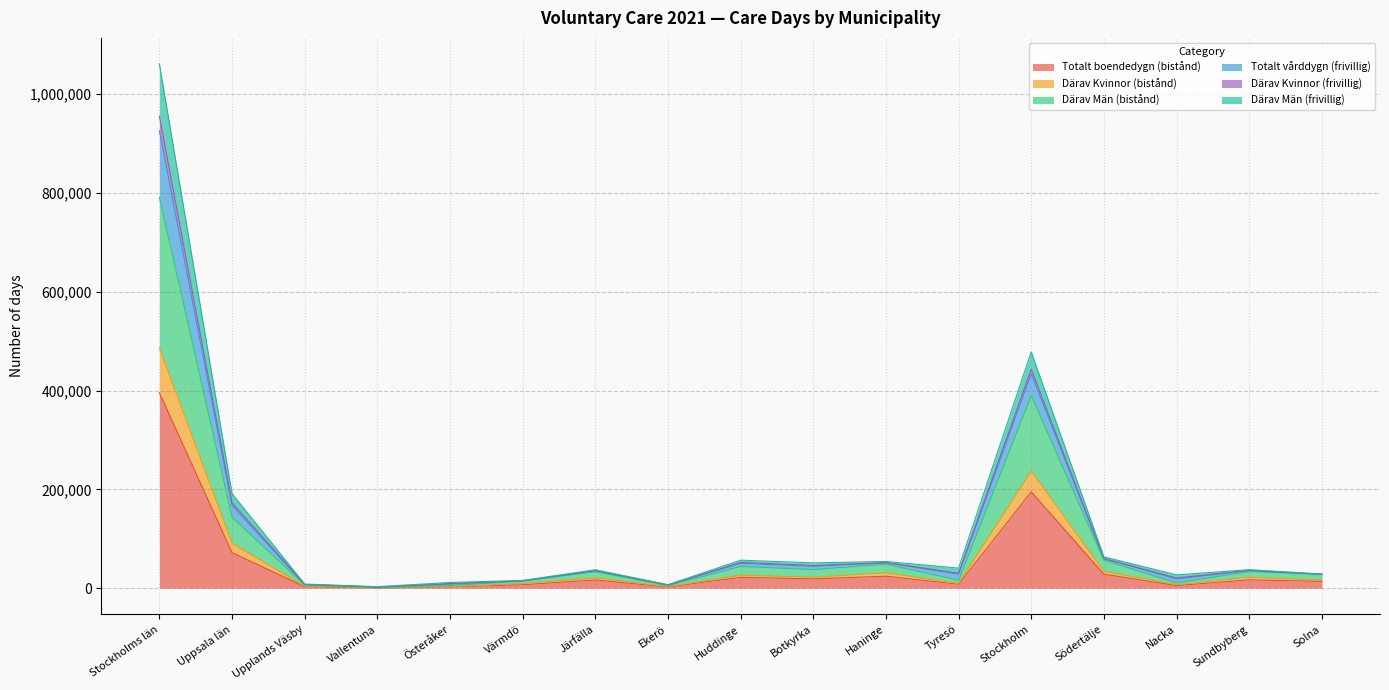

Where is the first local maximum for Totalt boendedygn (bistånd)?

Järfälla